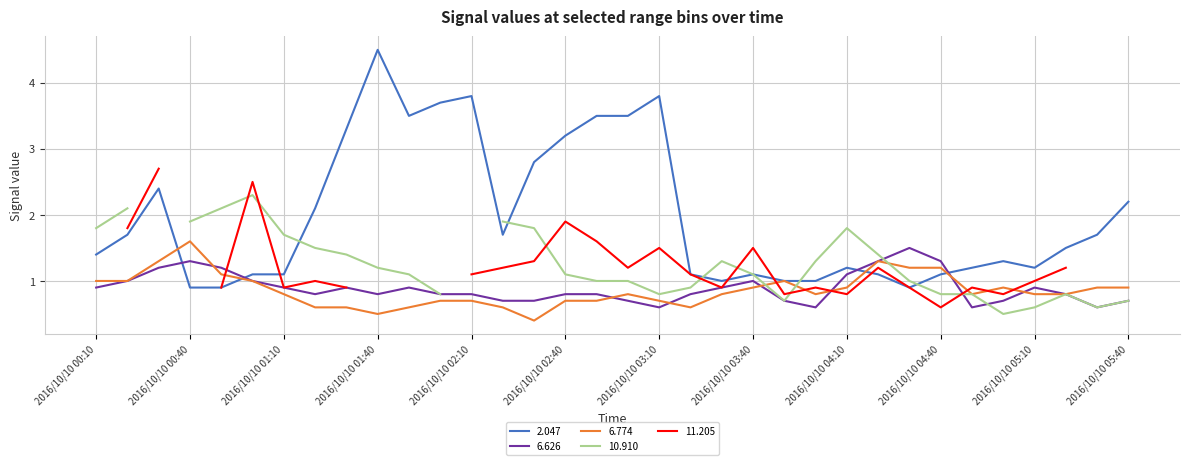

Between 2016/10/10 01:40 and 2016/10/10 05:00, which is larger?

2016/10/10 01:40